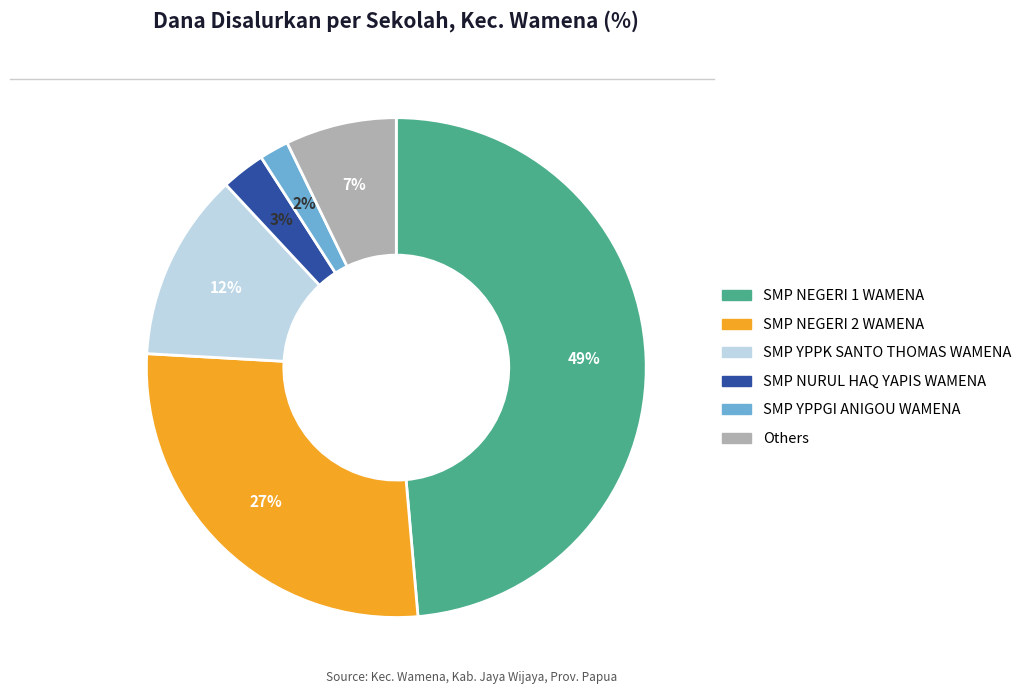

Does any single category account for the majority?

No